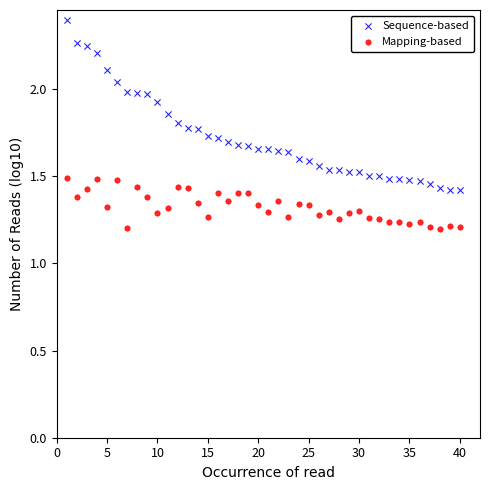

Which series reaches the maximum Y coordinate?

Sequence-based